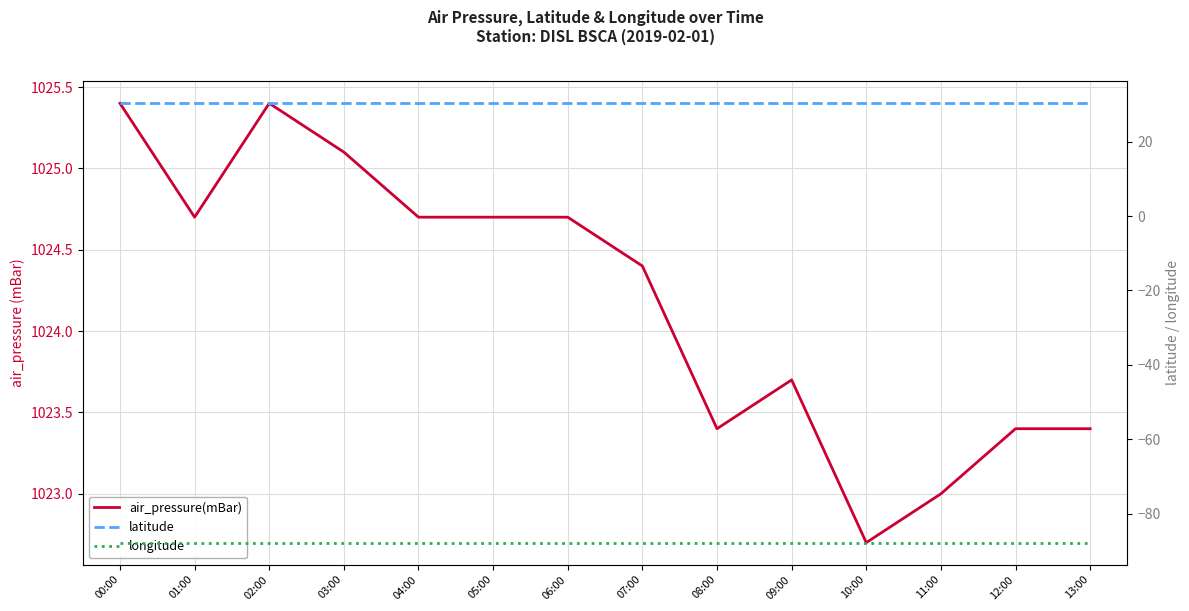

Reading left to right, extract all data points from this chart.

air_pressure(mBar): 1025.4	1024.7	1025.4	1025.1	1024.7	1024.7	1024.7	1024.4	1023.4	1023.7	1022.7	1023.0	1023.4	1023.4
latitude: 30.3	30.3	30.3	30.3	30.3	30.3	30.3	30.3	30.3	30.3	30.3	30.3	30.3	30.3
longitude: -87.8	-87.8	-87.8	-87.8	-87.8	-87.8	-87.8	-87.8	-87.8	-87.8	-87.8	-87.8	-87.8	-87.8